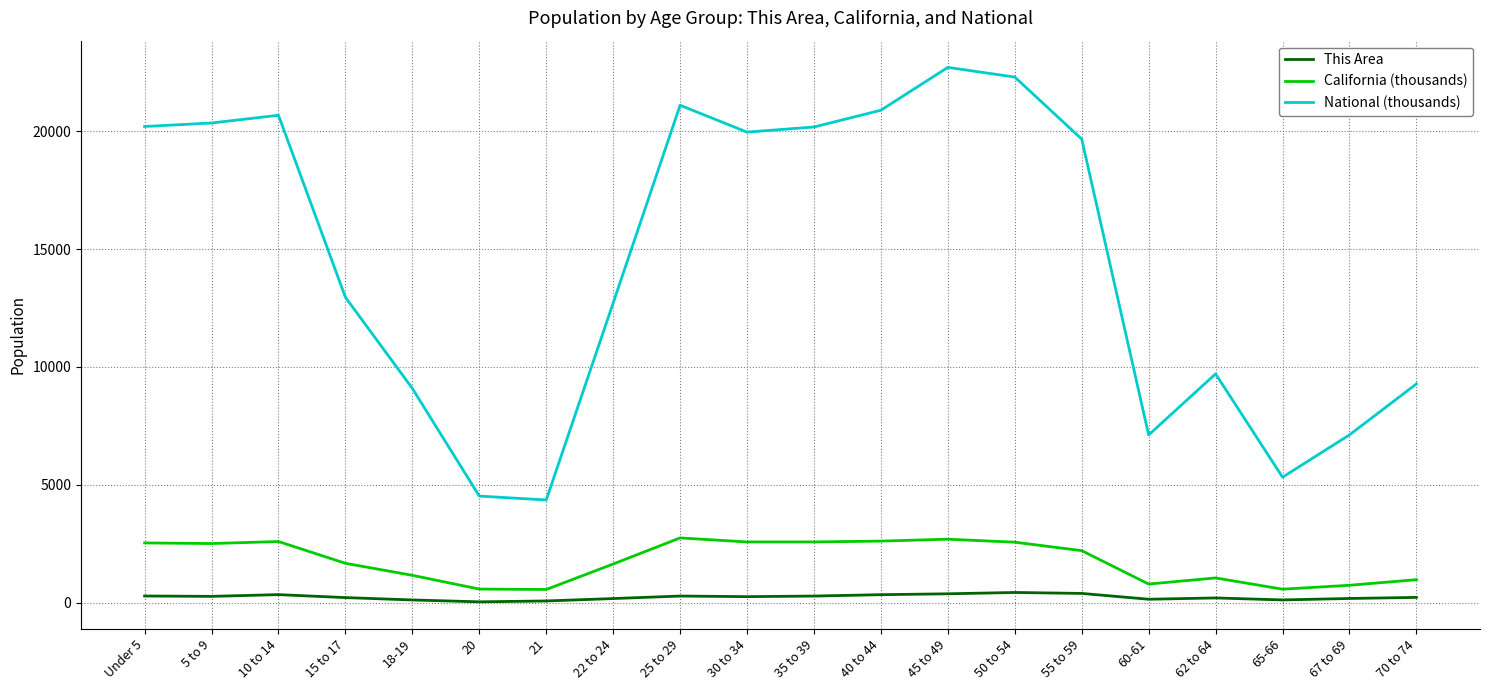

At how many categories does at least one series exceed 11052?

12